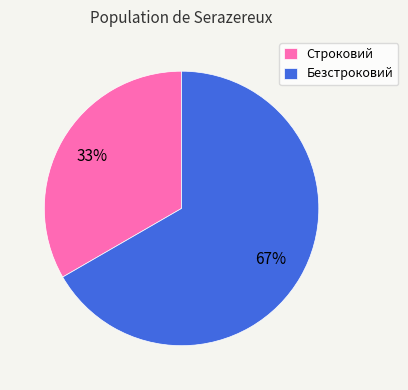

Approximately how many times larger is the value at Безстроковий compared to Строковий?

2.0